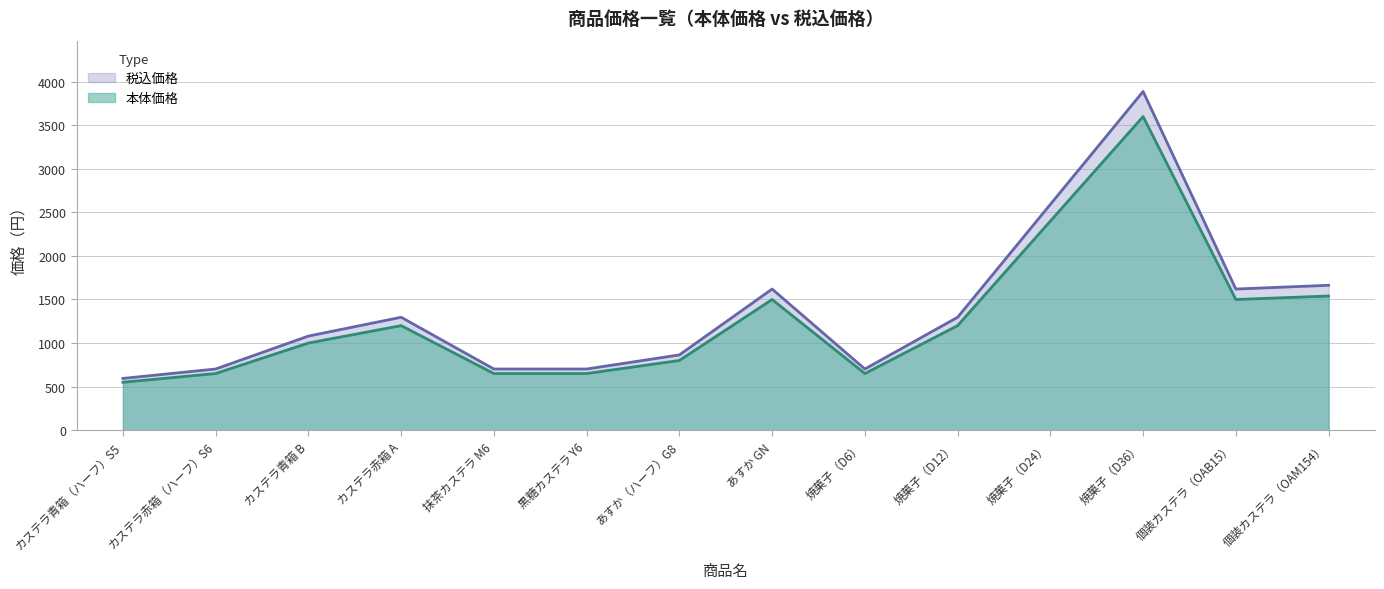

At which category is the sum across all series the highest?

焼菓子（D36）